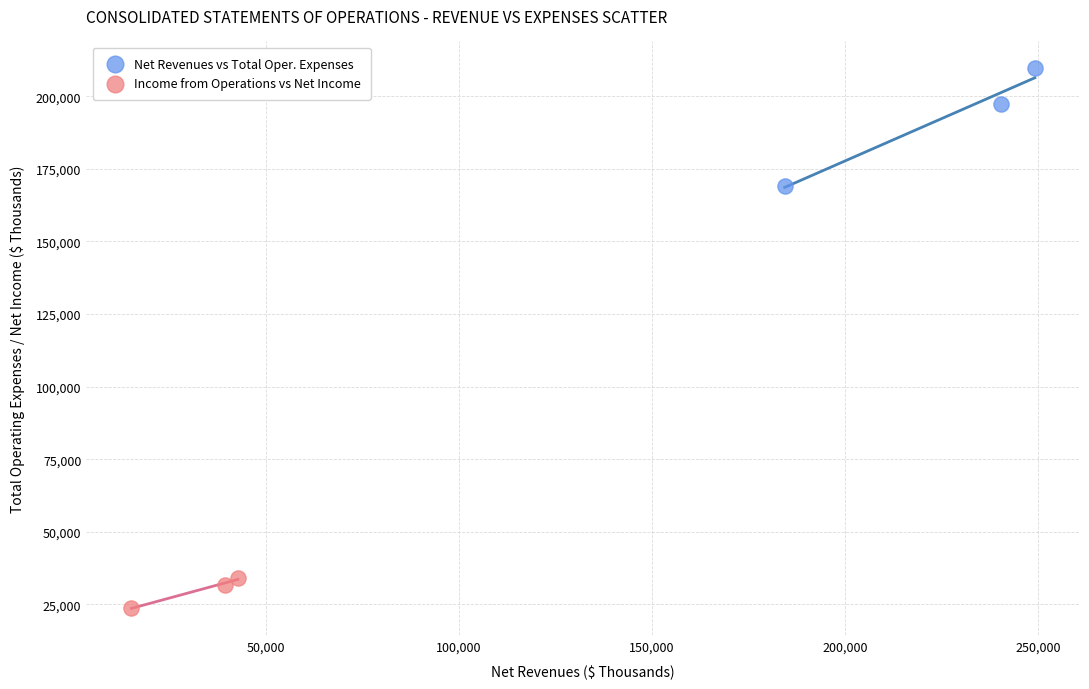

Which series has the largest Y range (max minus min)?

Net Revenues vs Total Oper. Expenses